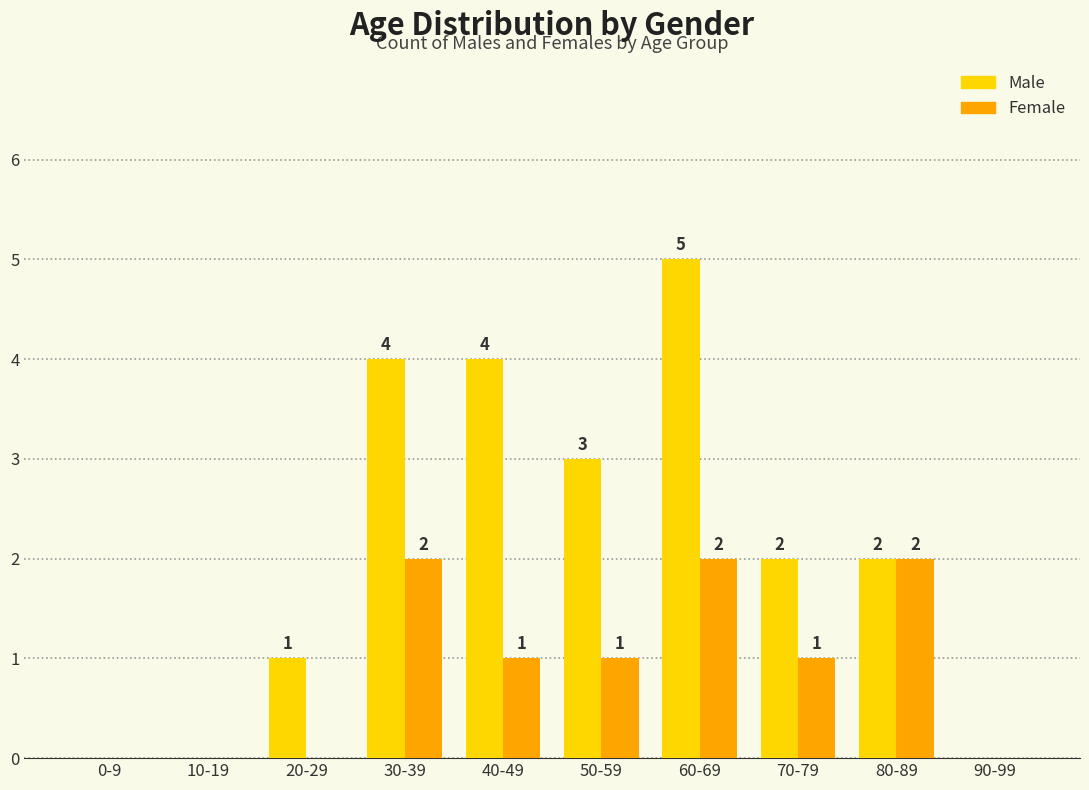

What is the sum of all Male values?

21